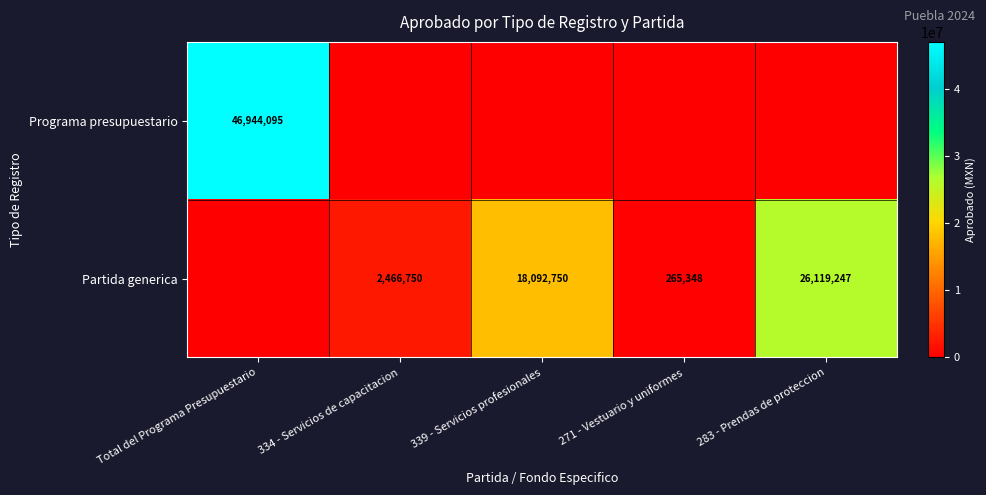

What is the sum of the Partida generica values at 334 - Servicios de capacitacion and 283 - Prendas de proteccion?

28585997